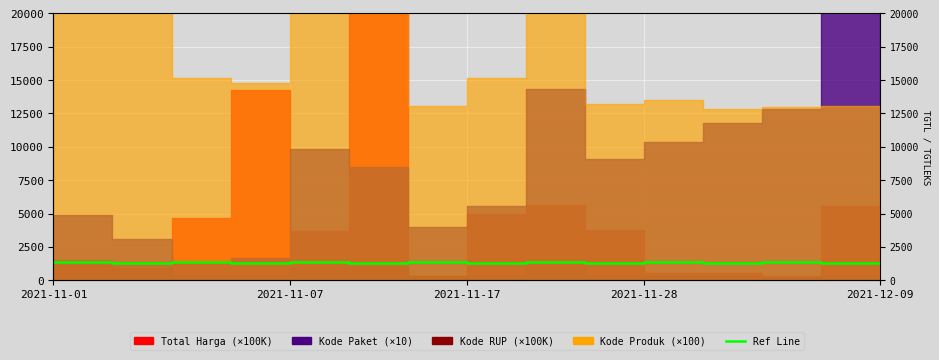

At which category does the chart reach its minimum across all series?

2021-11-01